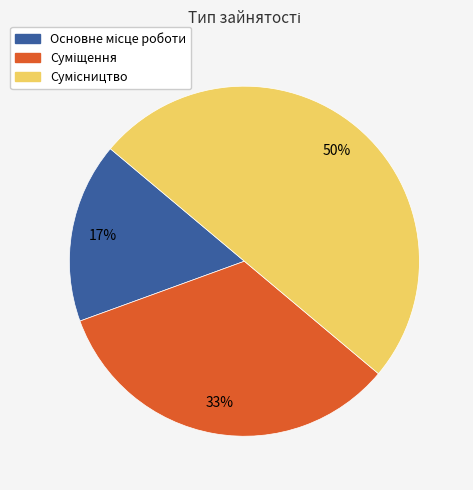

To the nearest percent, what is the average slice percentage?

33%